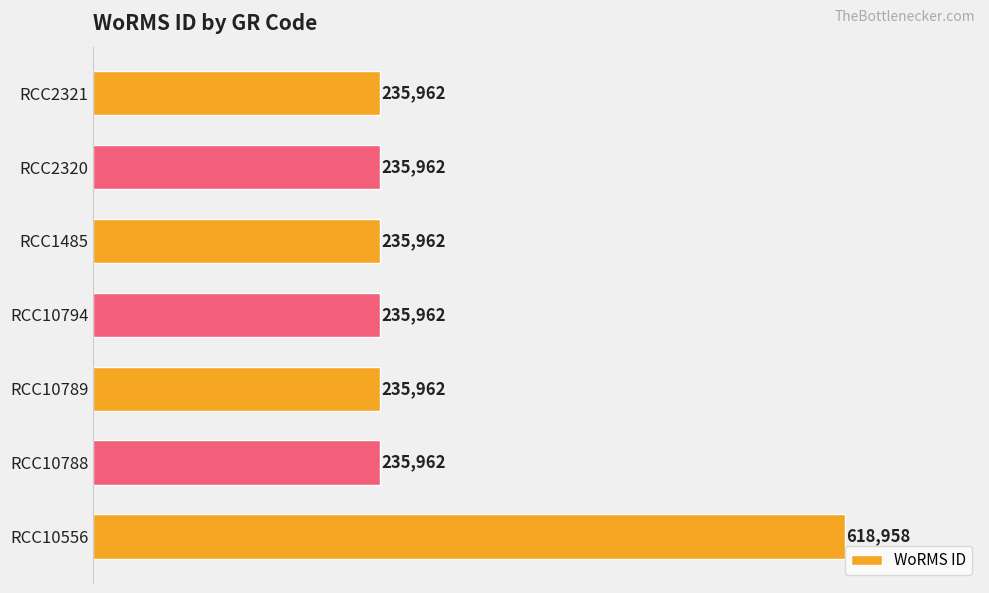

The value at RCC10789 is 235962. True or false?

True